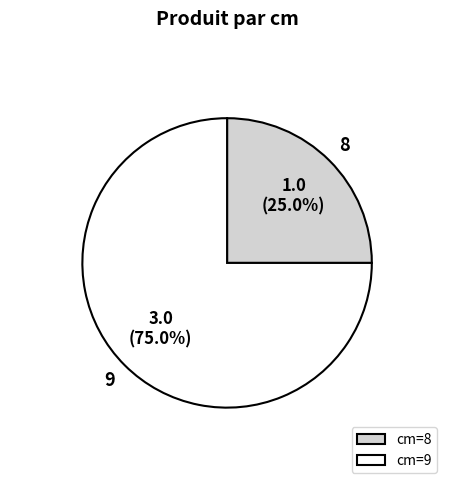

What portion of the pie excludes cm=9?

25.0%